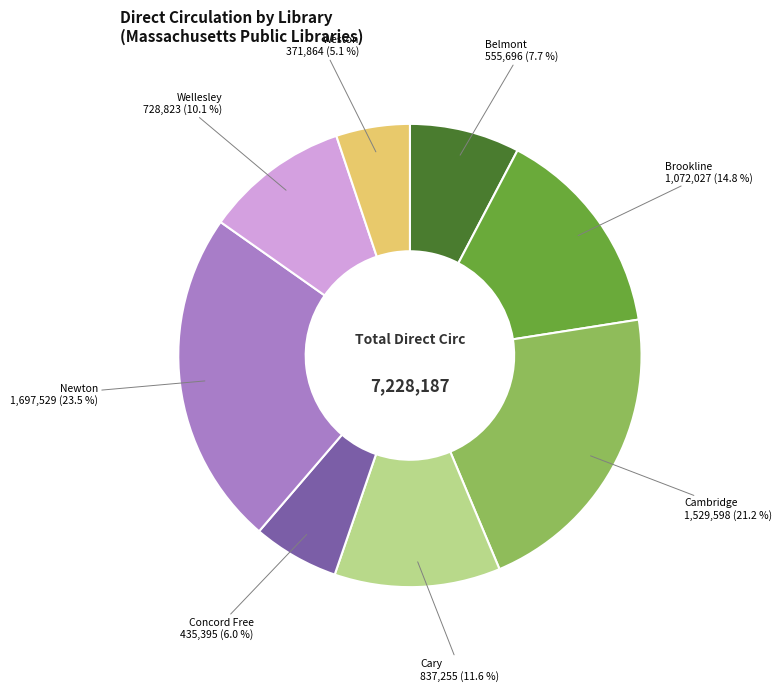

Does any single category account for the majority?

No